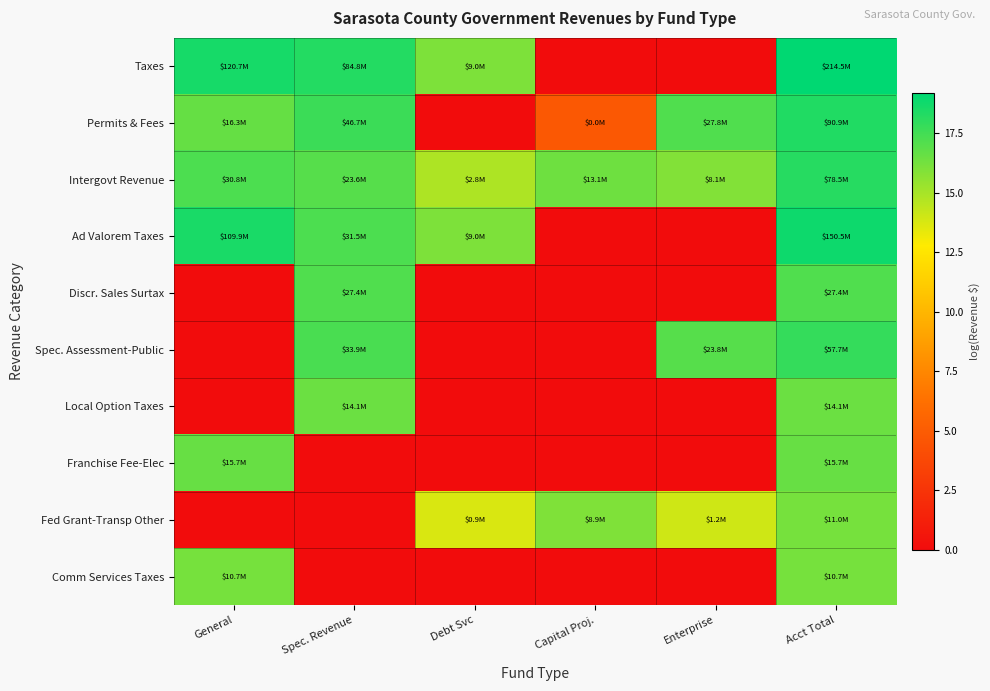

Reading right to left, list all the values displayed in this chart.

Taxes: Acct Total=19.2	Enterprise=0.0	Capital Proj.=0.0	Debt Svc=16.0	Spec. Revenue=18.3	General=18.6
Permits & Fees: Acct Total=18.3	Enterprise=17.1	Capital Proj.=4.8	Debt Svc=0.0	Spec. Revenue=17.7	General=16.6
Intergovt Revenue: Acct Total=18.2	Enterprise=15.9	Capital Proj.=16.4	Debt Svc=14.8	Spec. Revenue=17.0	General=17.2
Ad Valorem Taxes: Acct Total=18.8	Enterprise=0.0	Capital Proj.=0.0	Debt Svc=16.0	Spec. Revenue=17.3	General=18.5
Discr. Sales Surtax: Acct Total=17.1	Enterprise=0.0	Capital Proj.=0.0	Debt Svc=0.0	Spec. Revenue=17.1	General=0.0
Spec. Assessment-Public: Acct Total=17.9	Enterprise=17.0	Capital Proj.=0.0	Debt Svc=0.0	Spec. Revenue=17.3	General=0.0
Local Option Taxes: Acct Total=16.5	Enterprise=0.0	Capital Proj.=0.0	Debt Svc=0.0	Spec. Revenue=16.5	General=0.0
Franchise Fee-Elec: Acct Total=16.6	Enterprise=0.0	Capital Proj.=0.0	Debt Svc=0.0	Spec. Revenue=0.0	General=16.6
Fed Grant-Transp Other: Acct Total=16.2	Enterprise=14.0	Capital Proj.=16.0	Debt Svc=13.7	Spec. Revenue=0.0	General=0.0
Comm Services Taxes: Acct Total=16.2	Enterprise=0.0	Capital Proj.=0.0	Debt Svc=0.0	Spec. Revenue=0.0	General=16.2